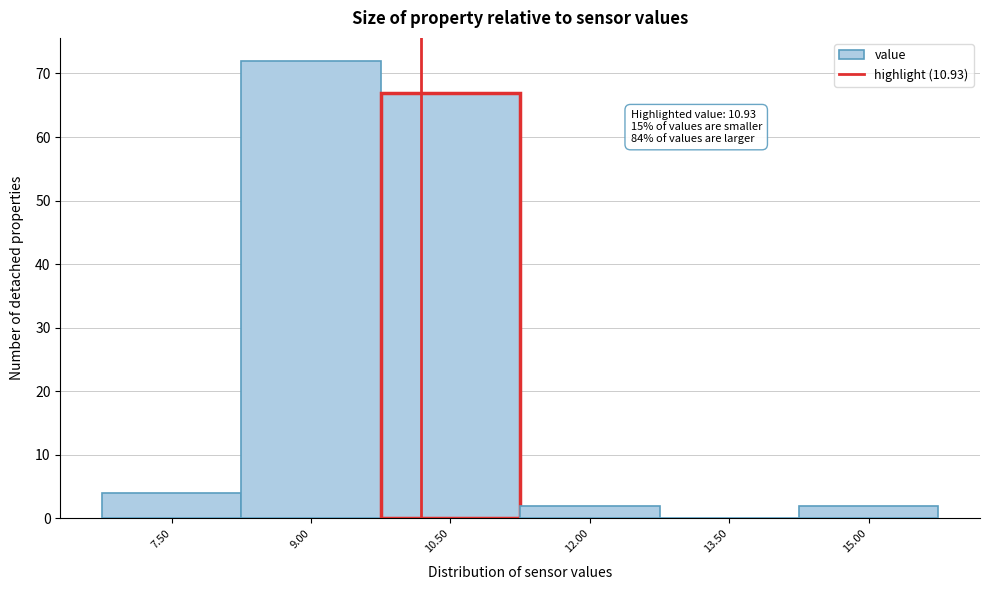

Reading left to right, what are all the values shown in this chart?

7.50=4	9.00=72	10.50=67	12.00=2	13.50=0	15.00=2